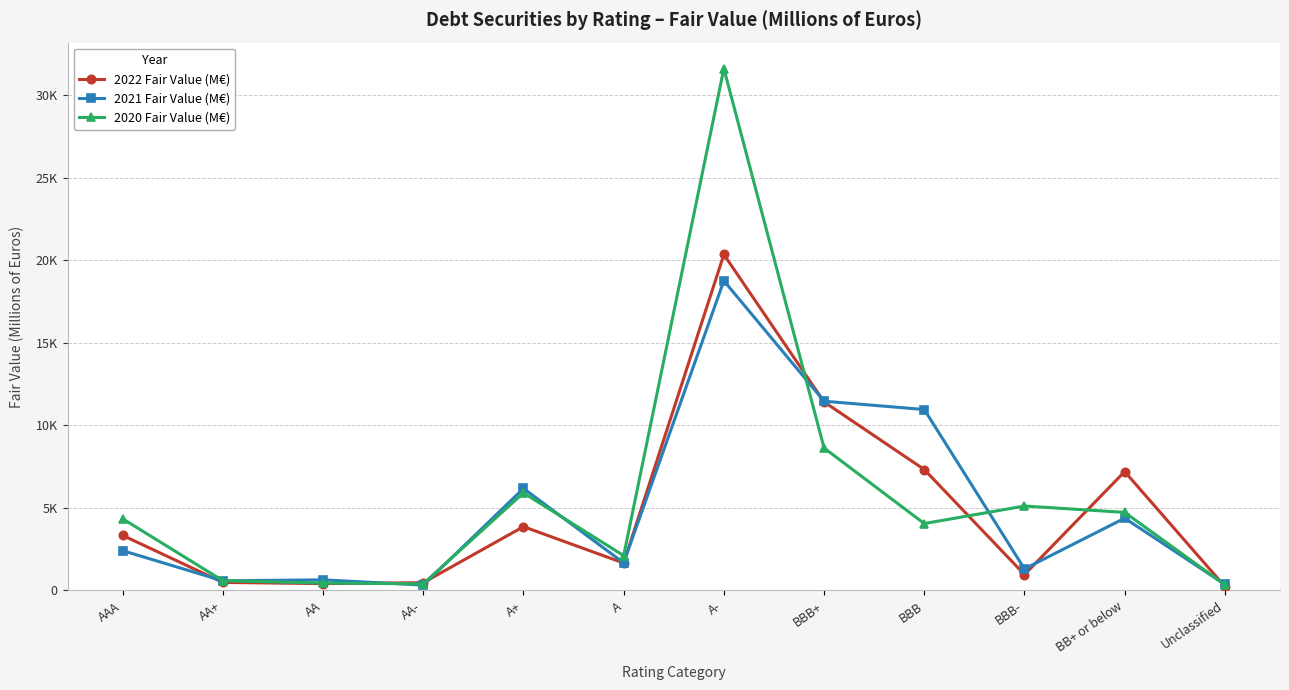

Does the chart have visible grid lines?

Yes